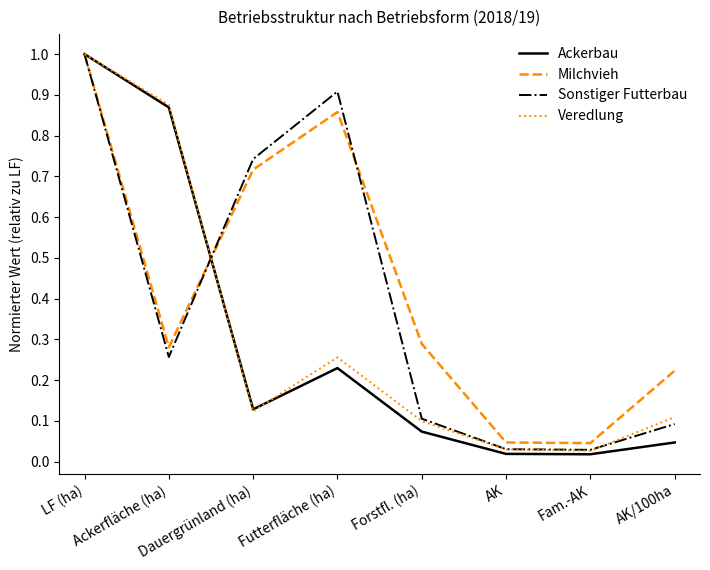

What is the highest value of the Milchvieh series?

1.0